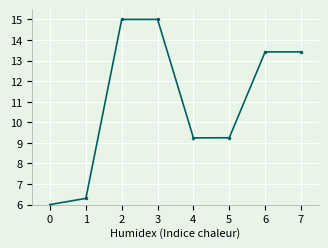

Approximately how many times larger is the value at 3 compared to 0?

2.5